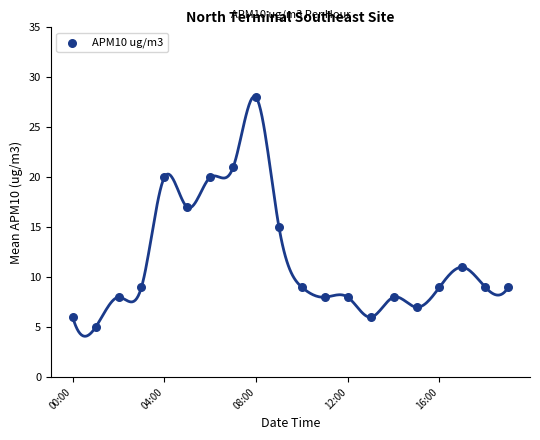

What is the range of Y values (max minus min)?

23